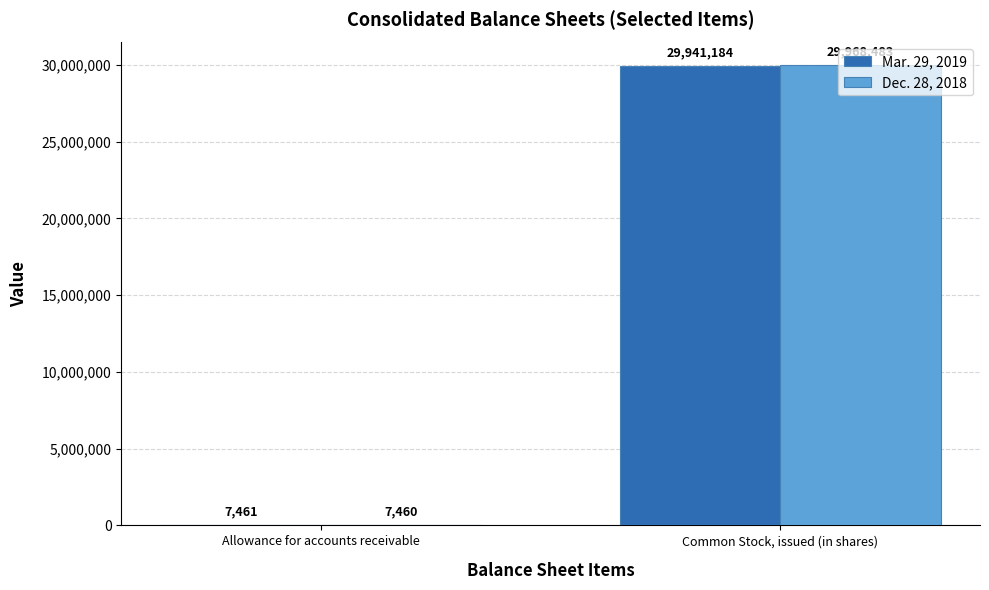

Between Allowance for accounts receivable and Common Stock, issued (in shares), which series saw the biggest shift?

Dec. 28, 2018